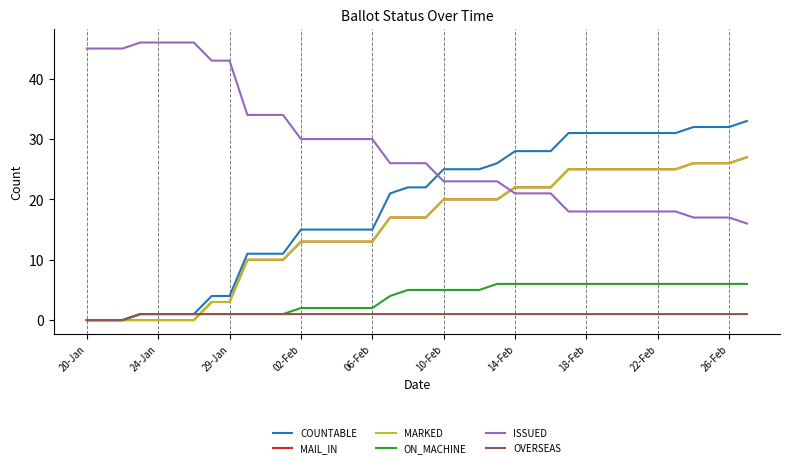

Does the chart display data point markers on the line(s)?

No